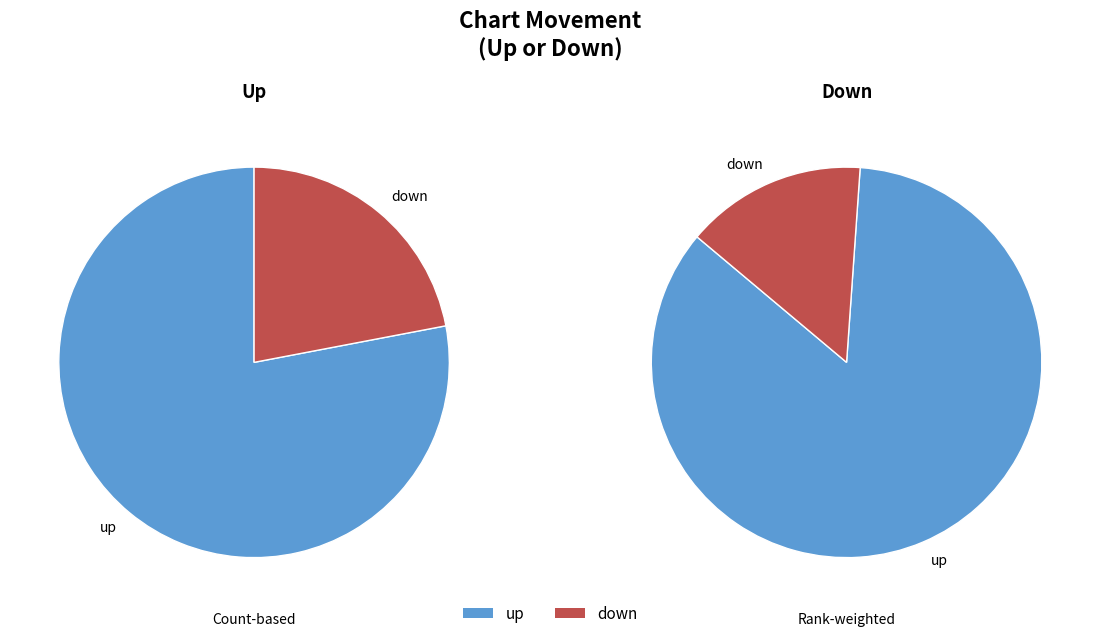

Rank the categories by value from lowest to highest.

down, up